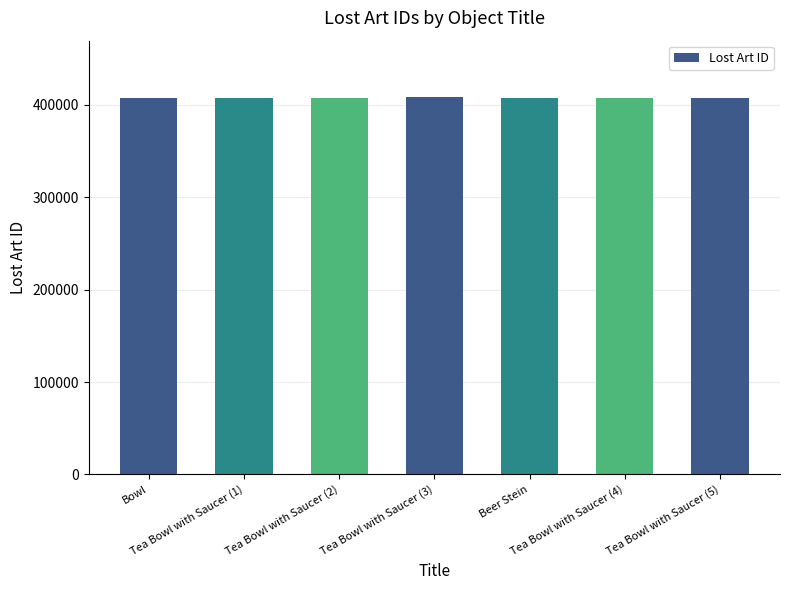

What is the sum of the values at Tea Bowl with Saucer (3) and Tea Bowl with Saucer (5)?

815968